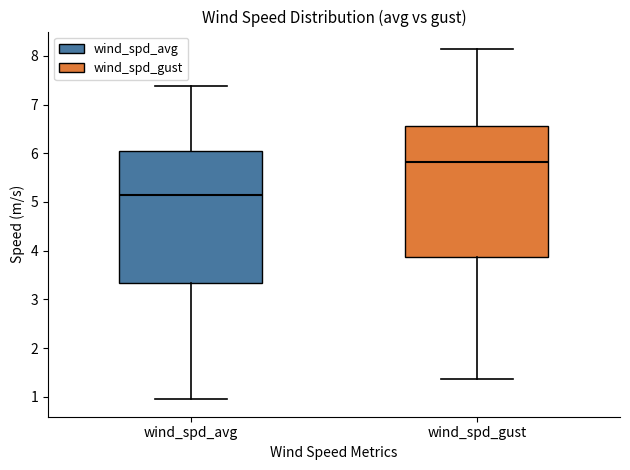

Which box has the highest median line?

wind_spd_gust